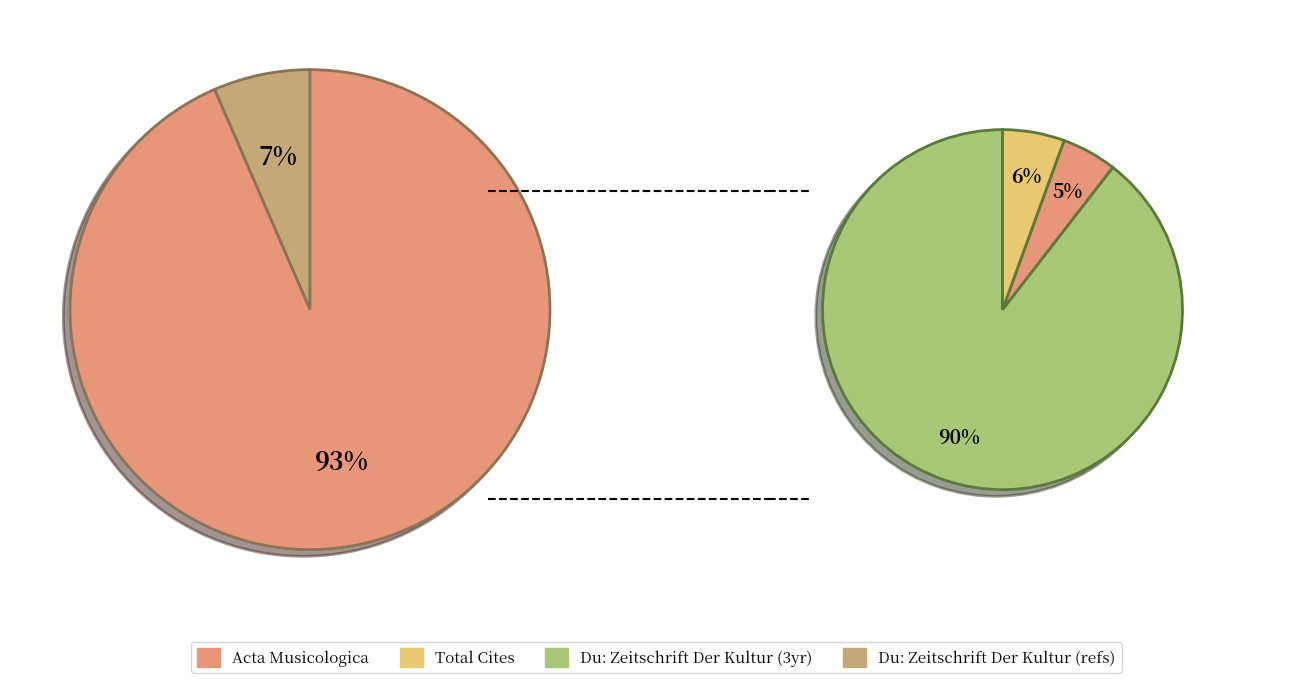

Is there a majority slice in this chart?

Yes